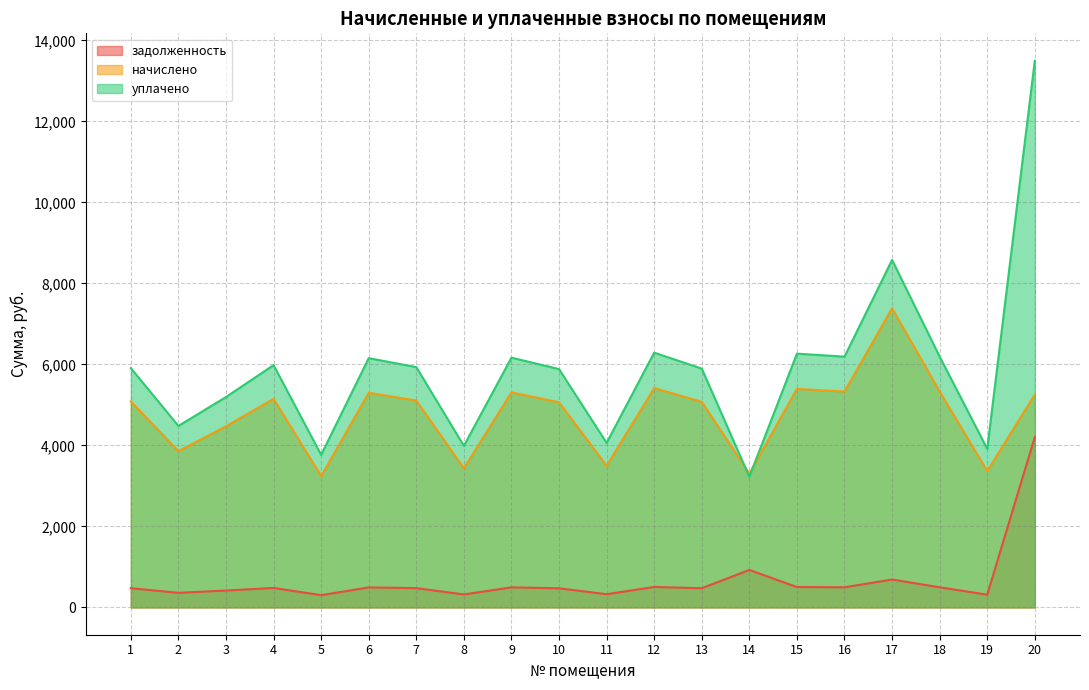

Which series has the largest range (max minus min)?

уплачено